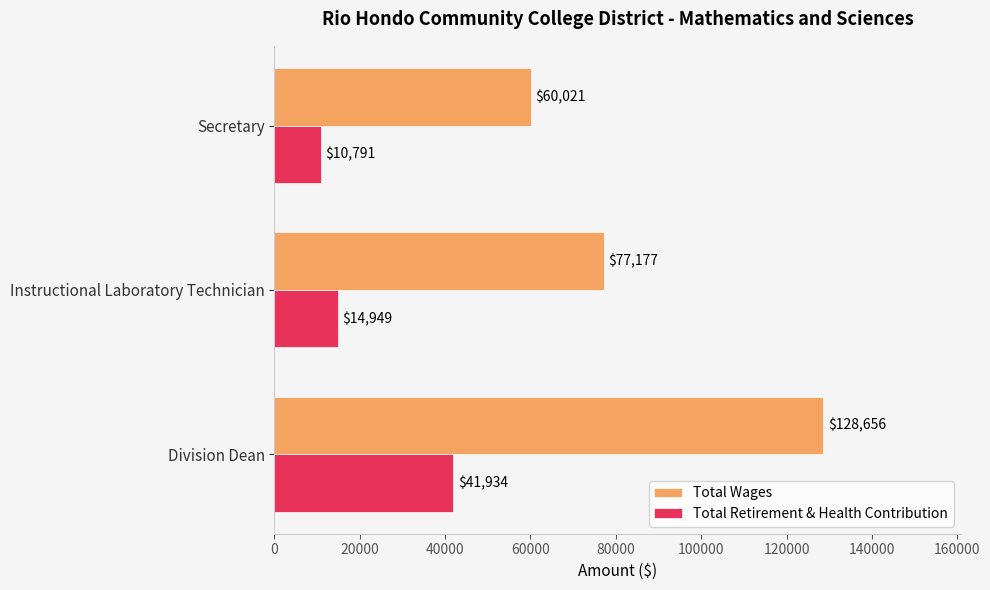

What is the difference between the maximum and minimum values in the Total Wages series?

68635